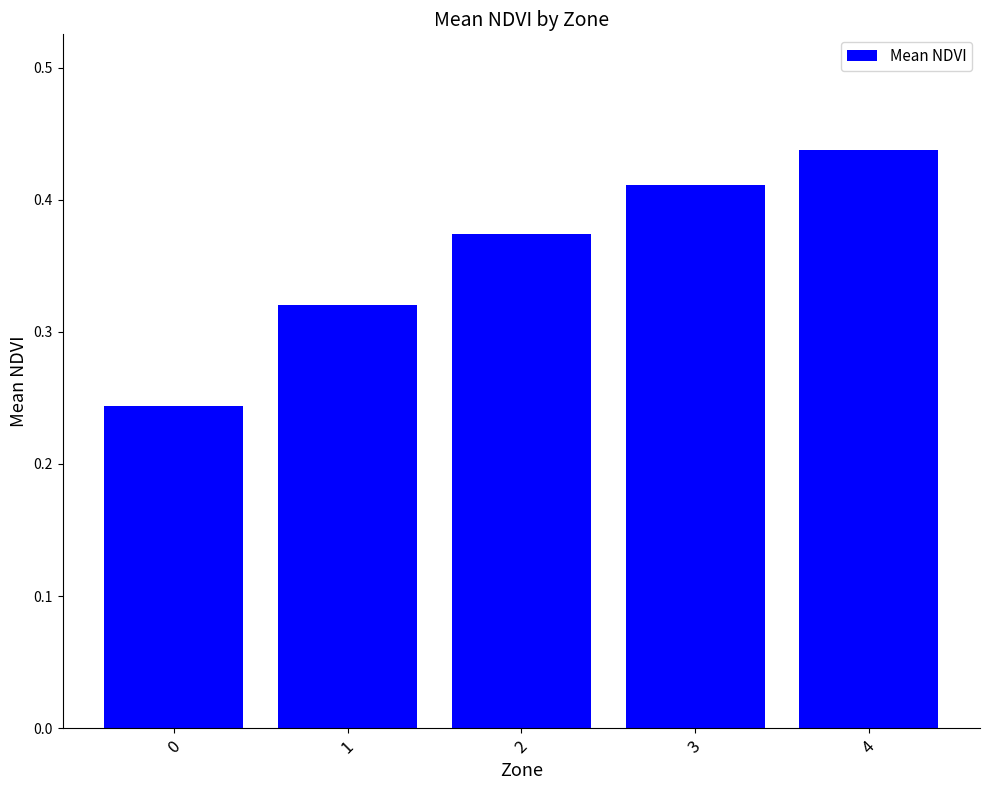

The chart shows a value of 0.7 at 3. True or false?

False